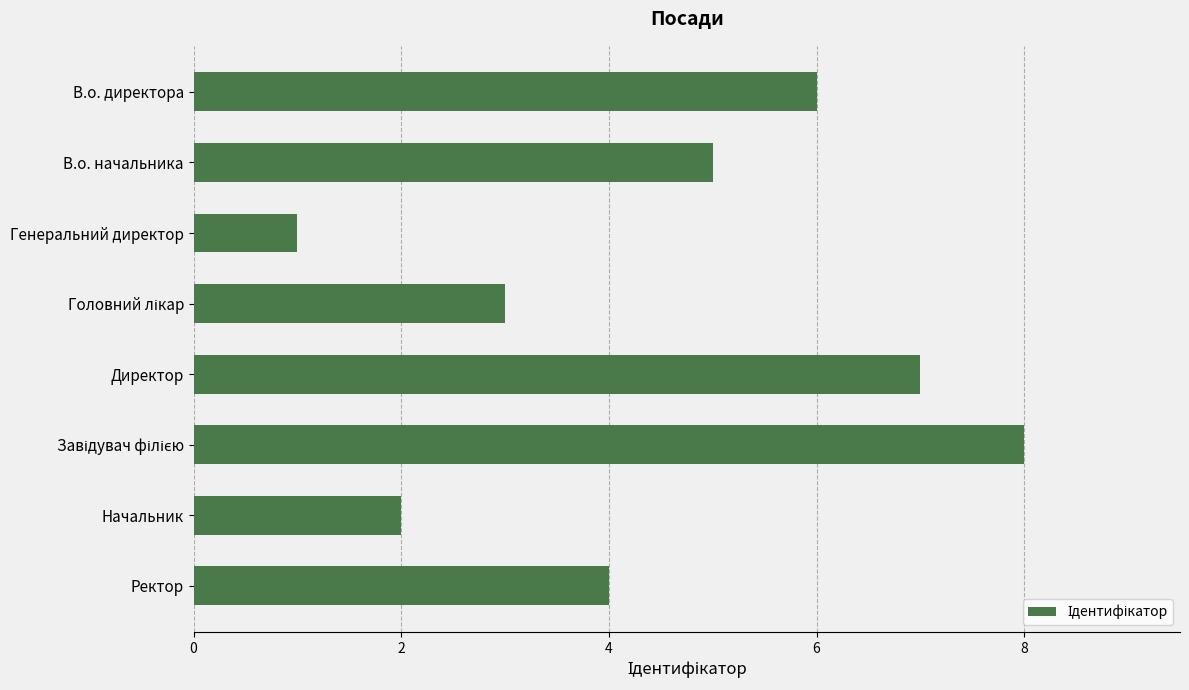

What position from the top is Начальник?

7